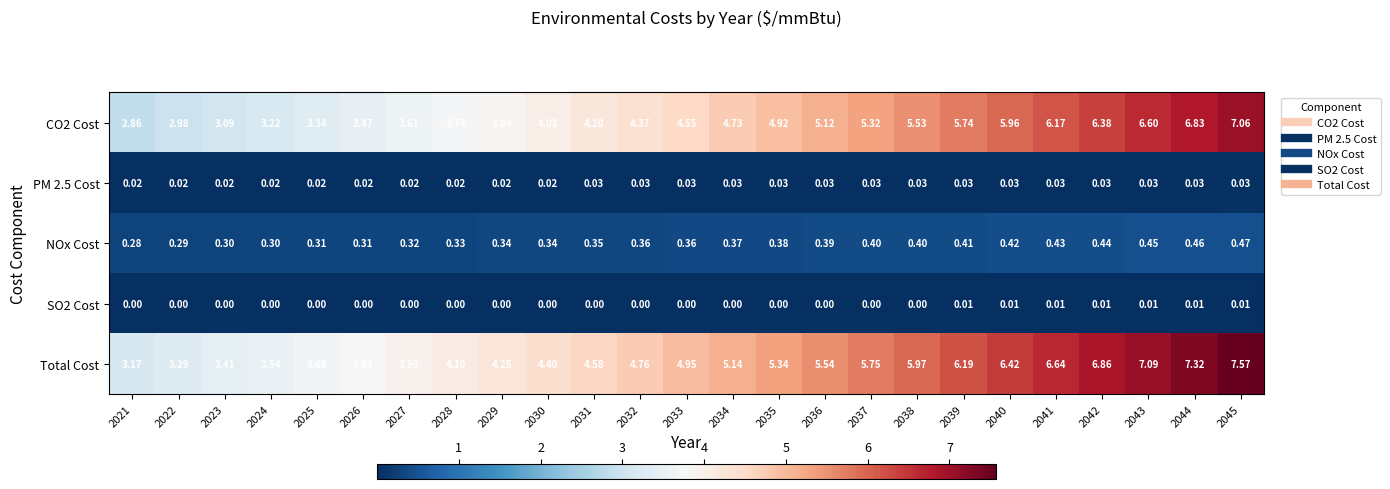

What is the total value across all series at 2035?

10.7